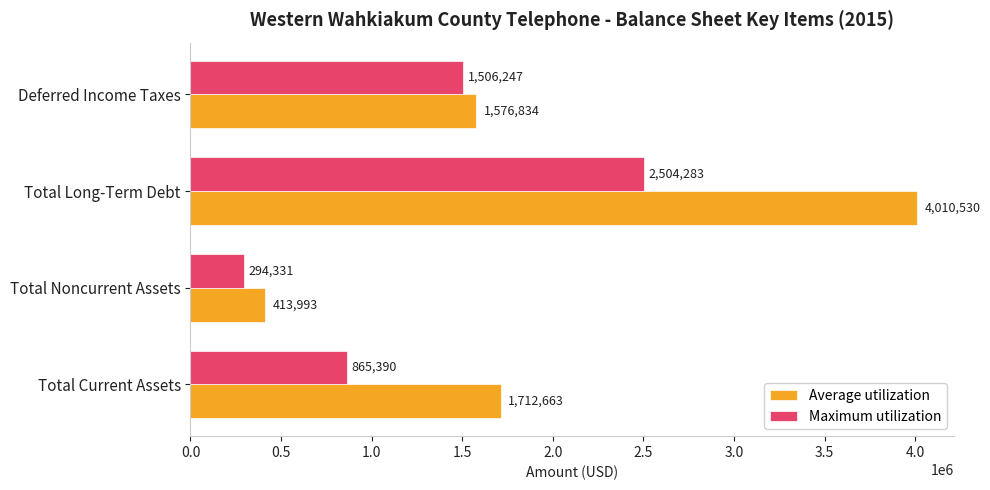

What is the difference between the maximum and minimum values in the Average utilization series?

3596537